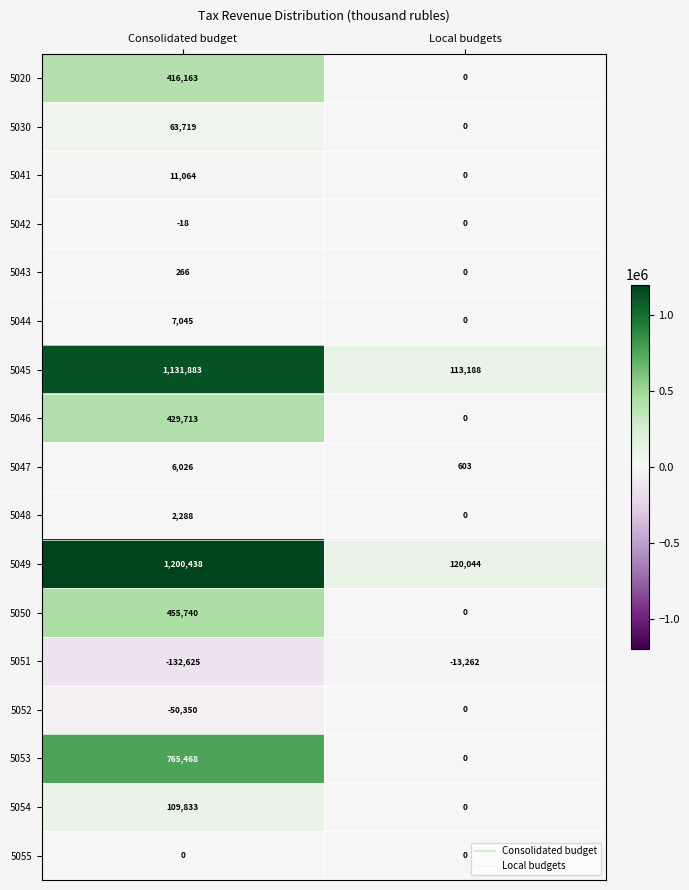

Count the number of data series in this chart.

17